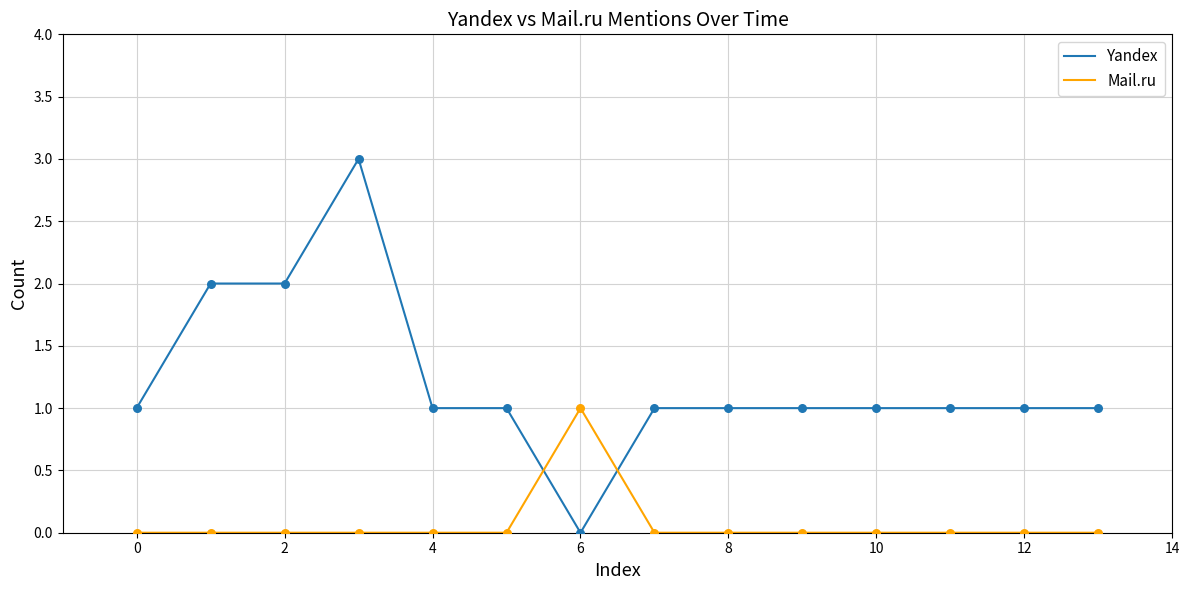

List the series in order of their peak value, lowest first.

Mail.ru, Yandex